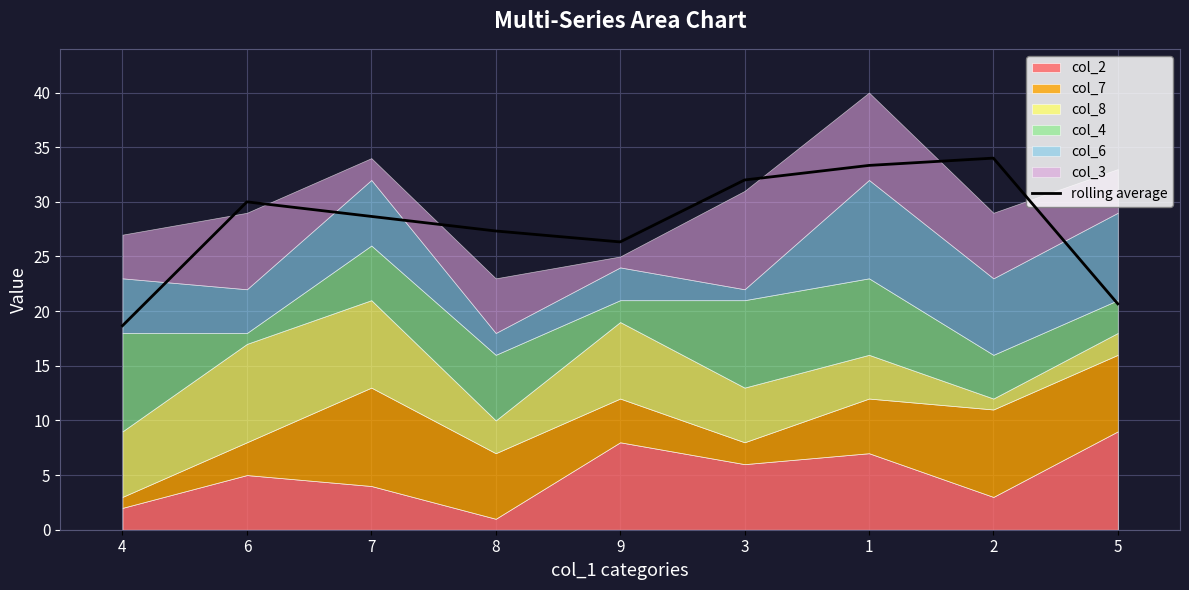

Which label corresponds to the largest value in the chart?

2